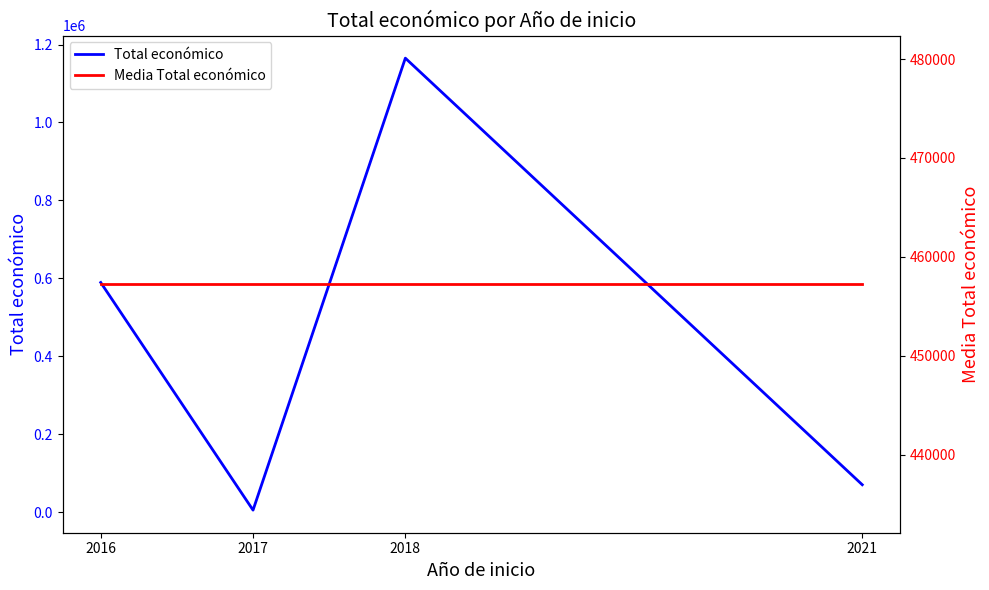

How many categories are shown in the chart?

4